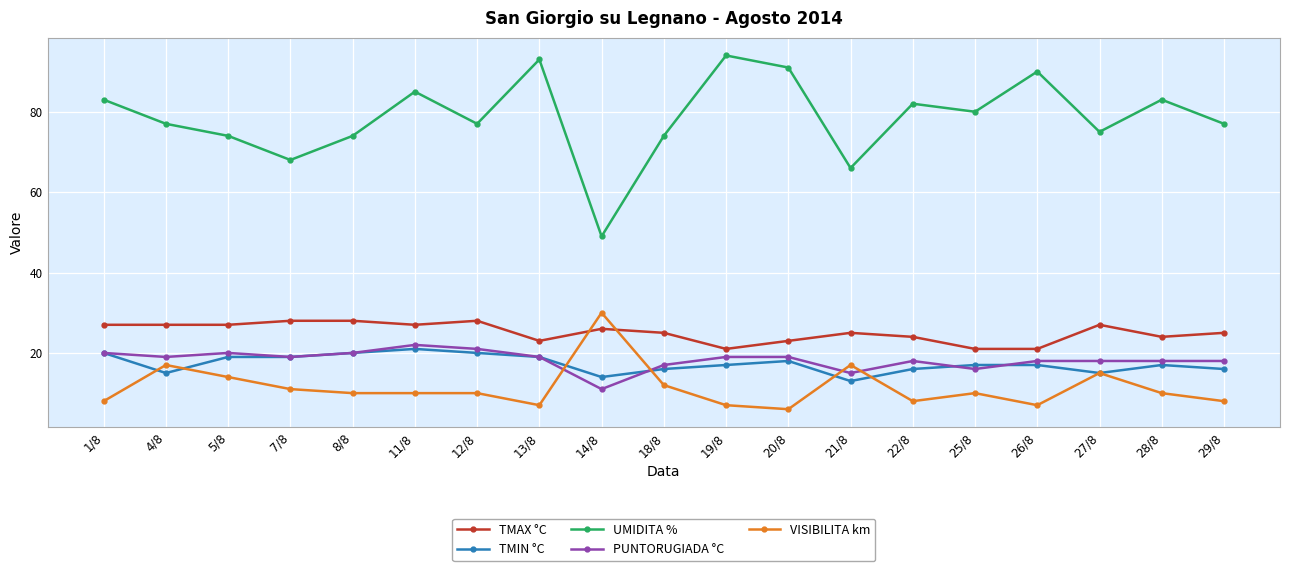

How many distinct data groups are displayed?

5